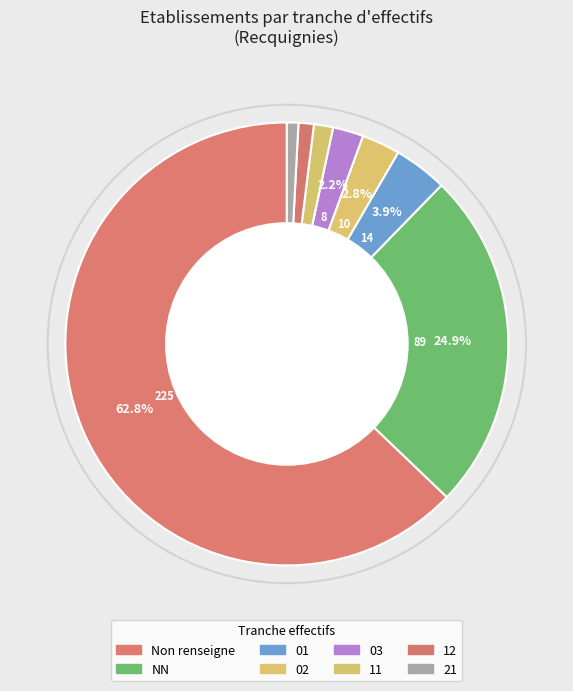

Does NN account for over 50% of the chart?

No